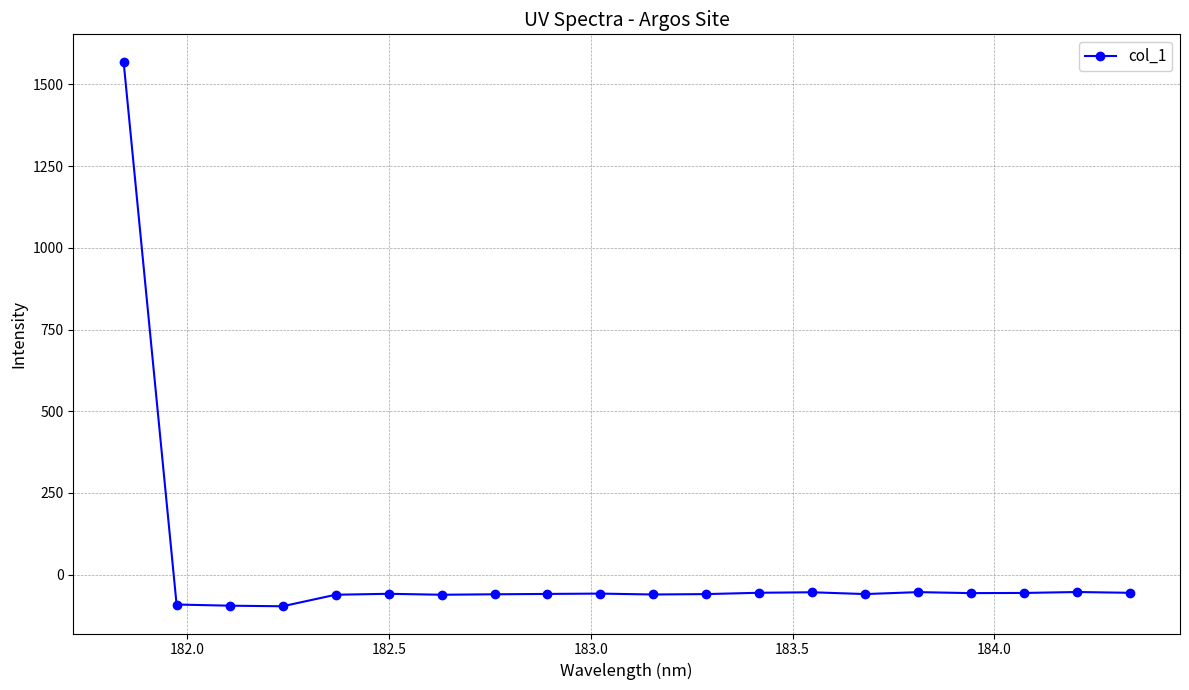

What is the value of the 15th point from the left?

-59.5